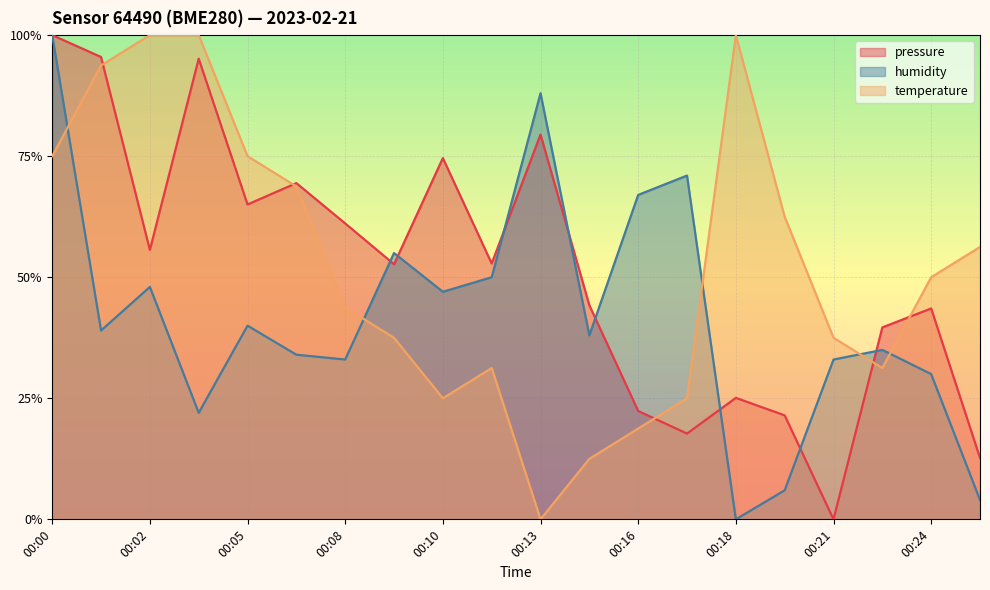

At which category does temperature reach its first local peak?

00:12